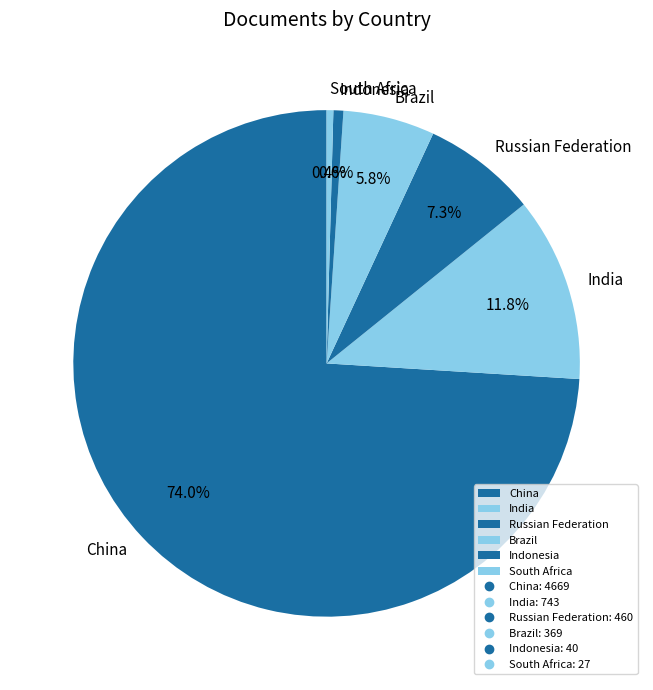

Combined, do Indonesia and South Africa account for over 50%?

No